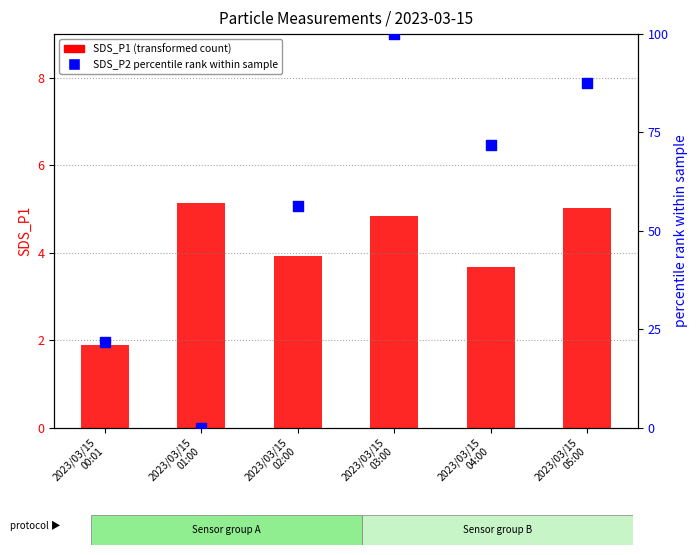

What is the total value across all series at 2023/03/15
04:00?

75.5